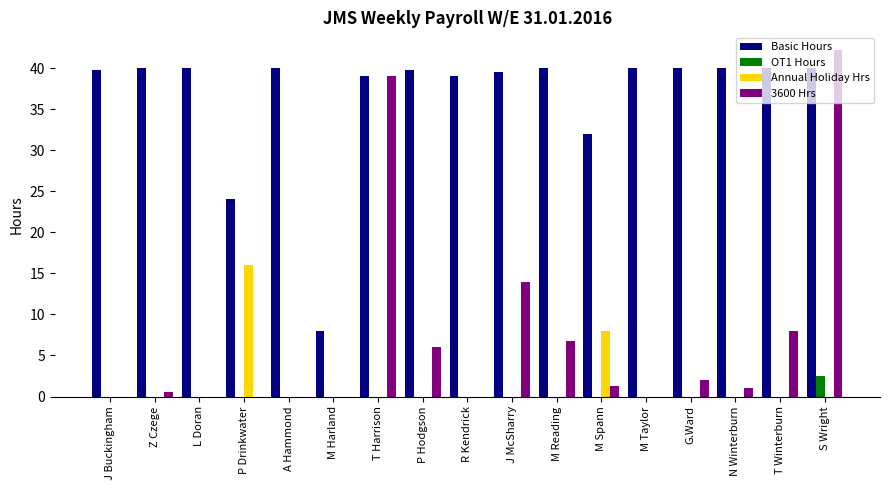

Which series changed the most between M Taylor and S Wright?

3600 Hrs